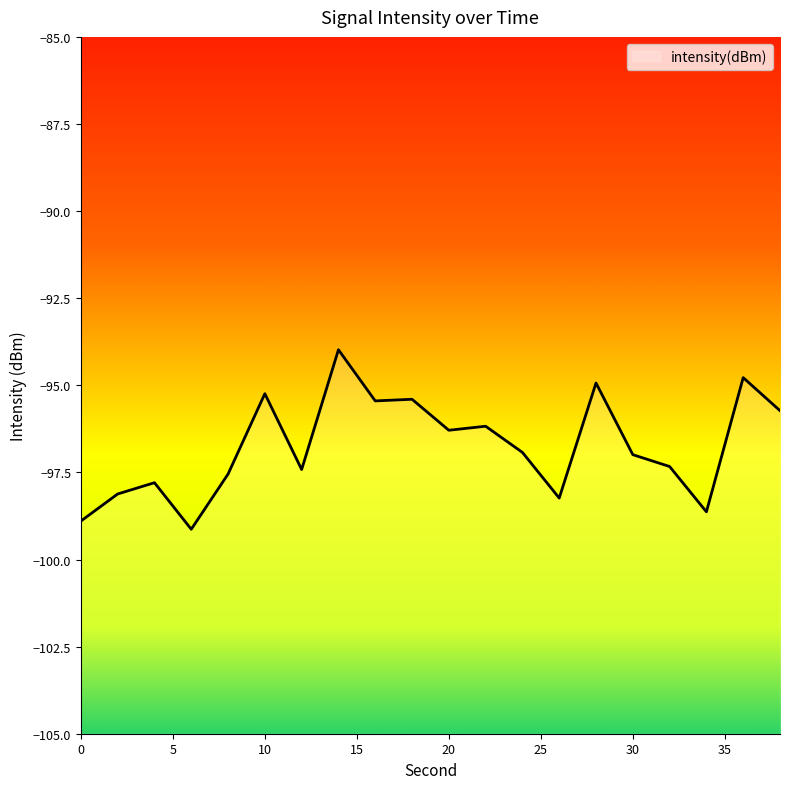

List the labels in order of value, smallest first.

6, 0, 34, 26, 2, 4, 8, 12, 32, 30, 24, 20, 22, 38, 16, 18, 10, 28, 36, 14